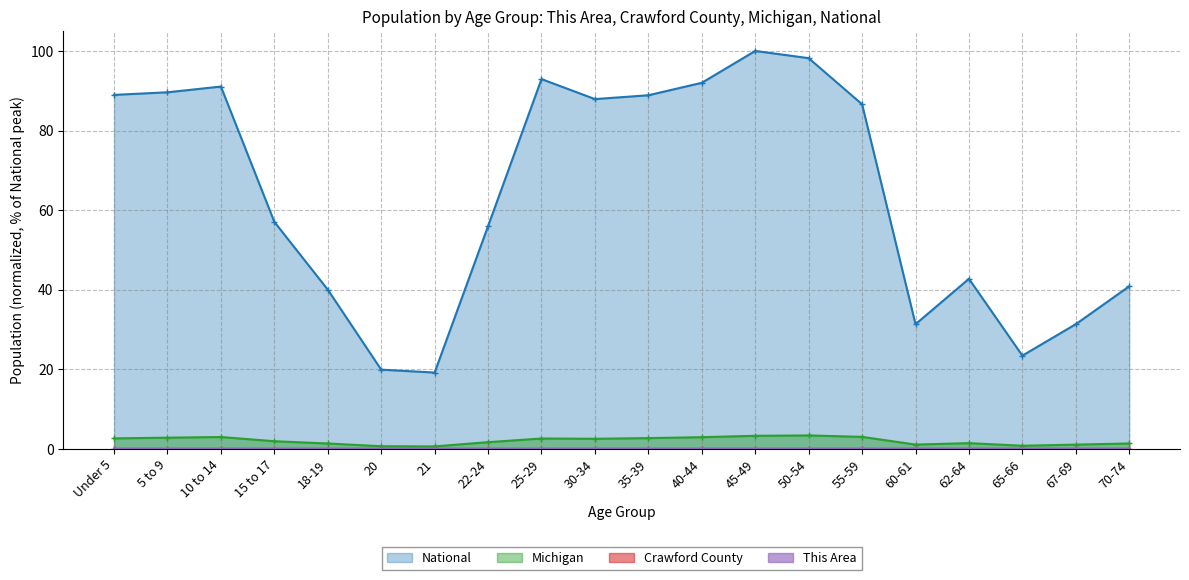

True or false: National has a value of 156.5 at 45-49.

False